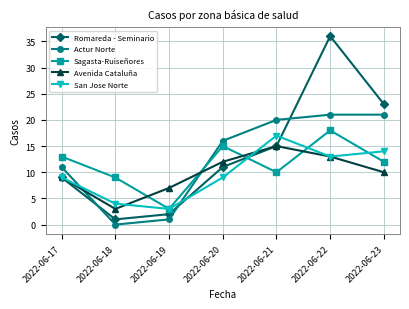

At how many categories does at least one series exceed 27?

1